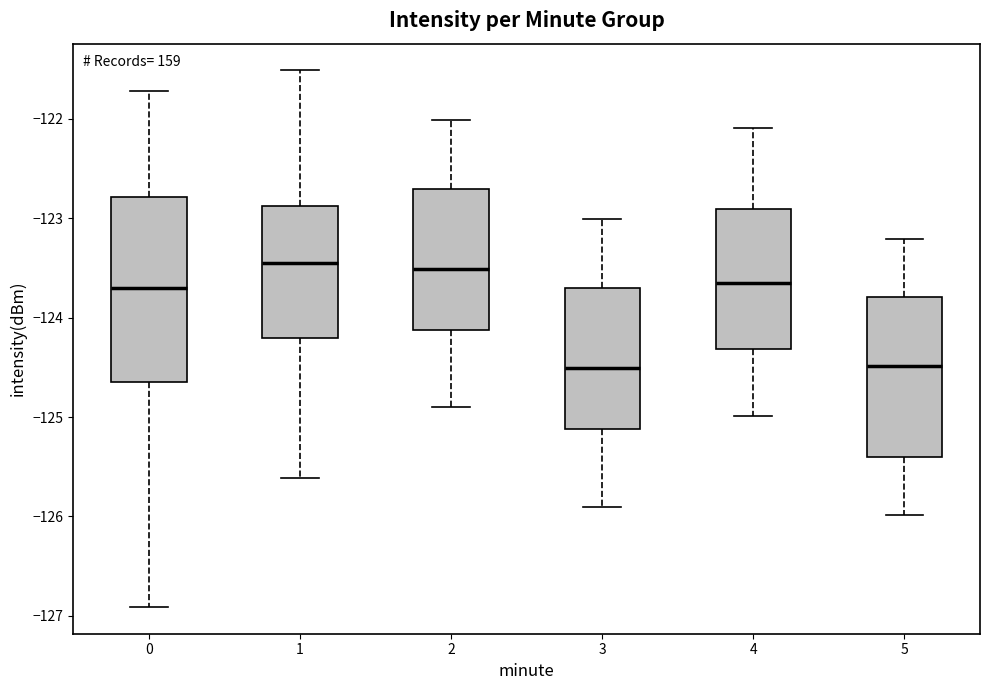

Which box is the tallest, from its lower edge to its upper edge?

0